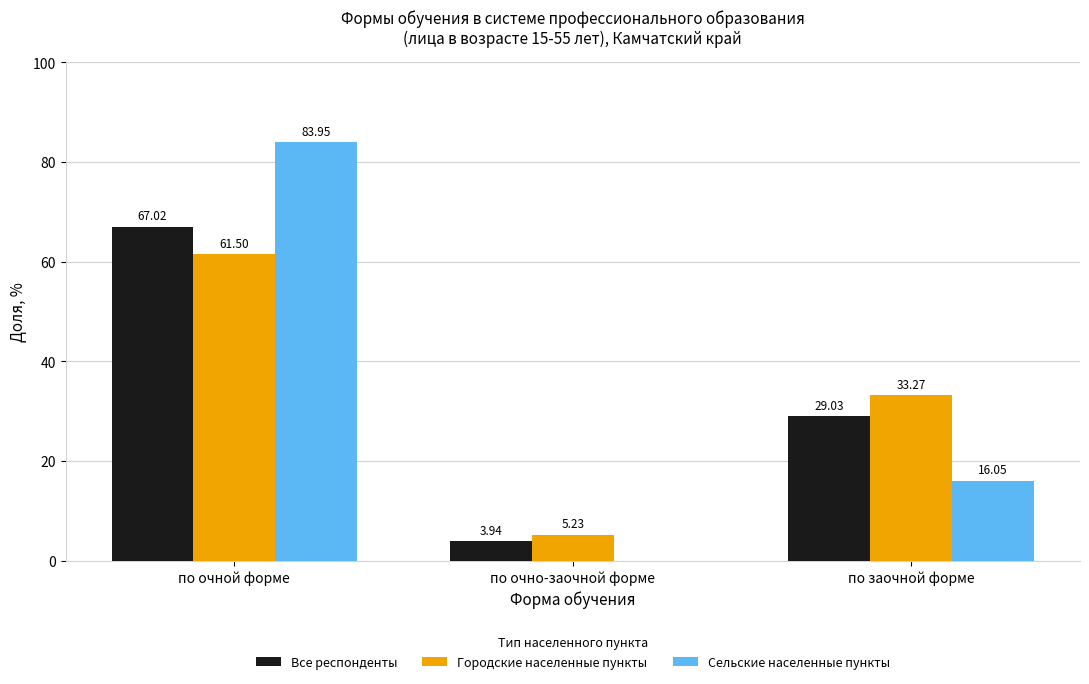

Between по очно-заочной форме and по заочной форме, which series saw the biggest shift?

Городские населенные пункты